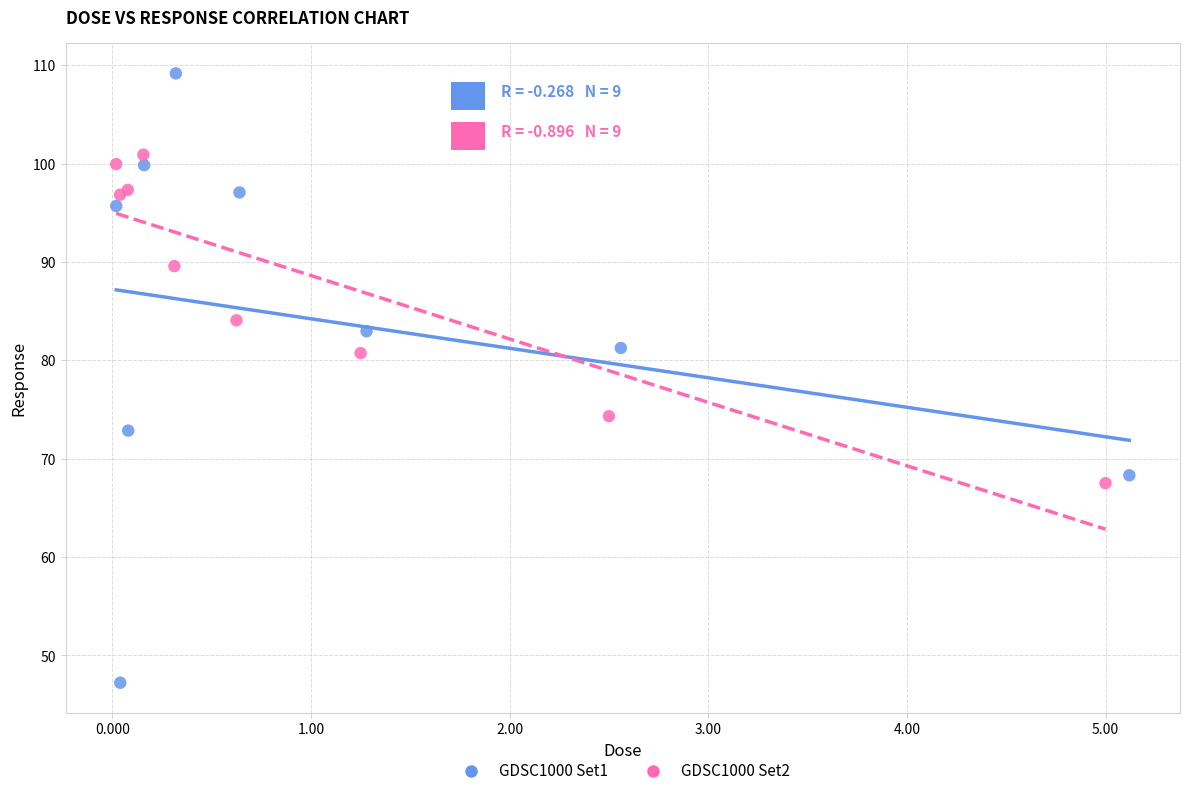

Which series has the largest Y range (max minus min)?

GDSC1000 Set1